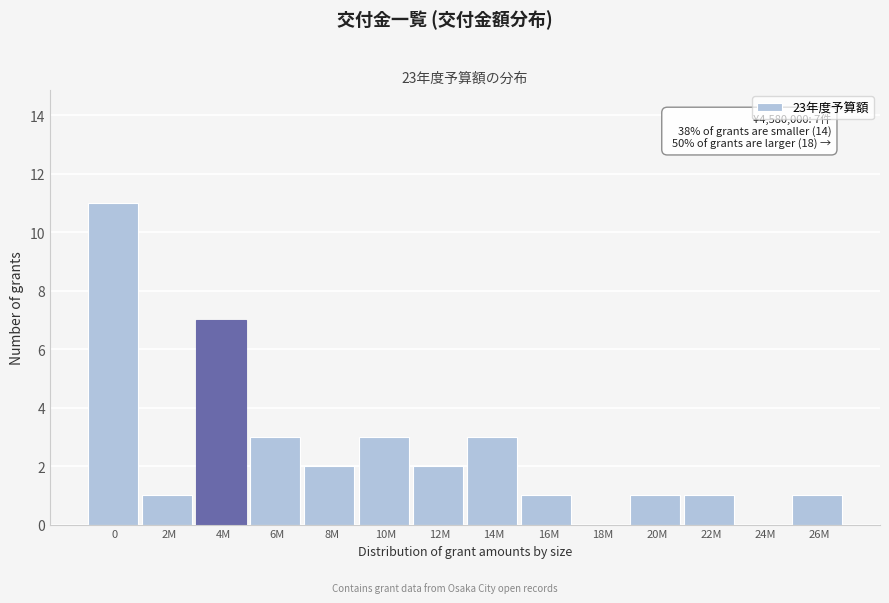

Reading left to right, extract all data points from this chart.

0=11	2M=1	4M=7	6M=3	8M=2	10M=3	12M=2	14M=3	16M=1	18M=0	20M=1	22M=1	24M=0	26M=1